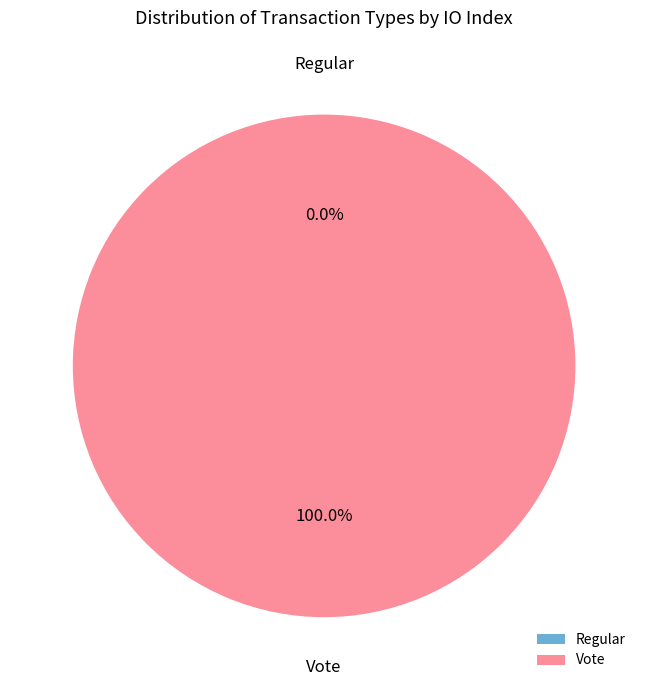

How many segments does this pie chart have?

2